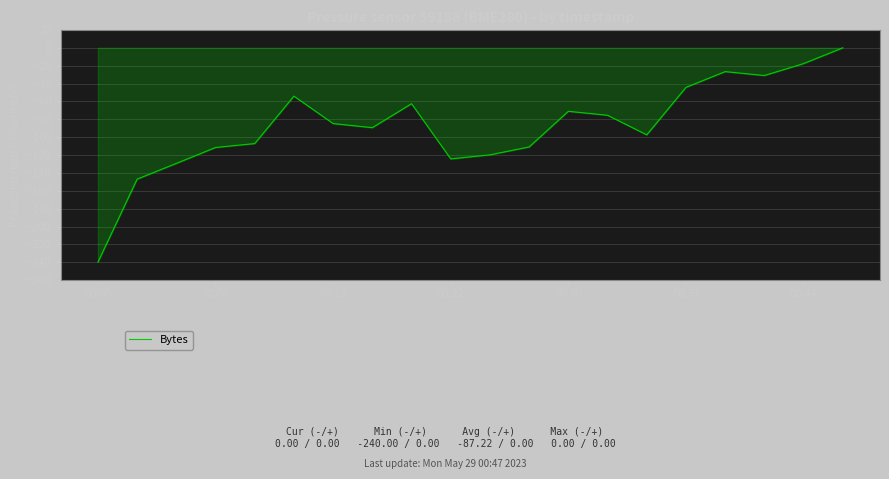

Does the chart have visible grid lines?

Yes